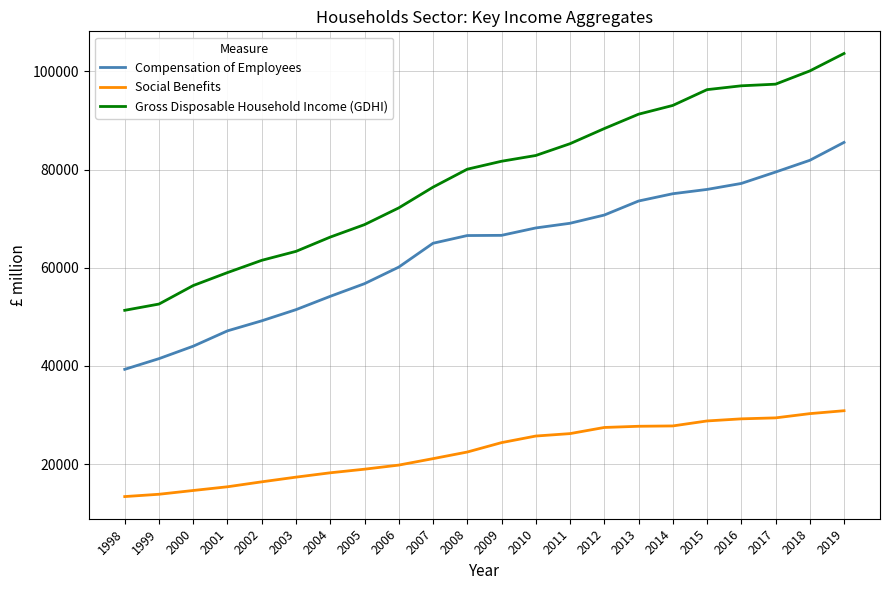

What is the difference between the maximum and minimum values in the Gross Disposable Household Income (GDHI) series?

52344